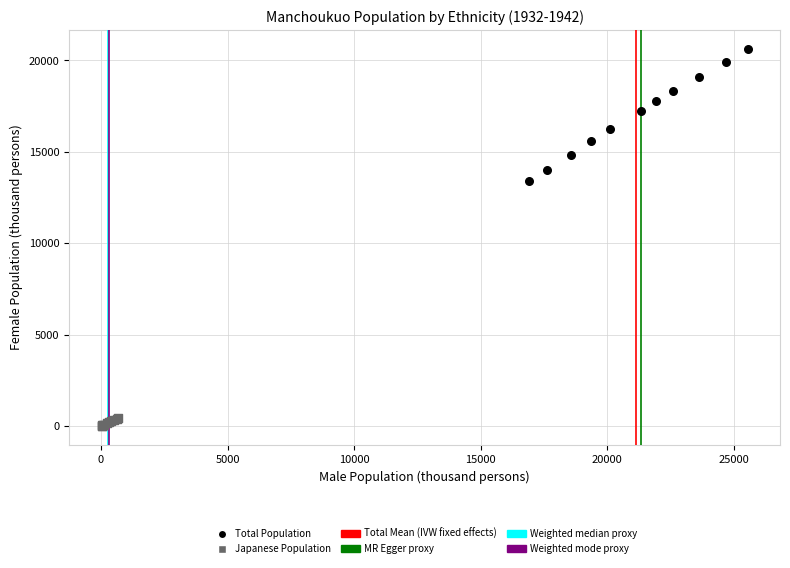

Which series contains the highest Y value?

Total Population